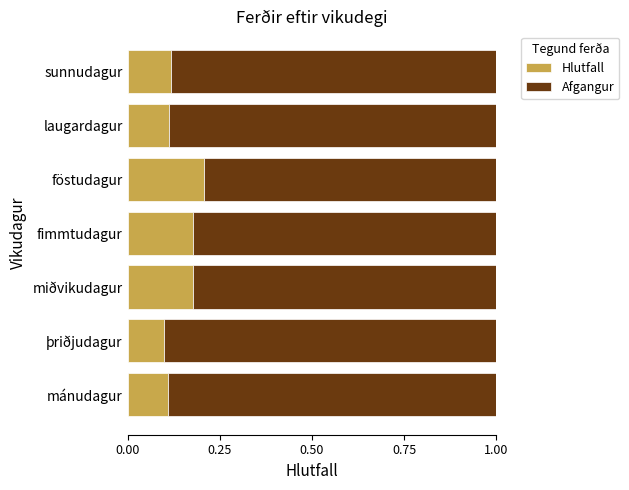

Count the Hlutfall values in the range 0 to 1.

7